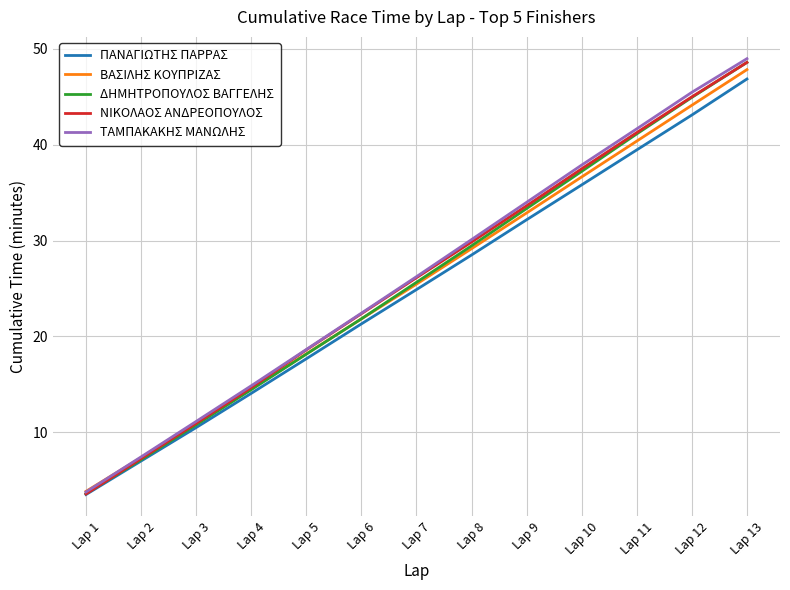

What is the difference between the highest and lowest values at Lap 9?

1.8